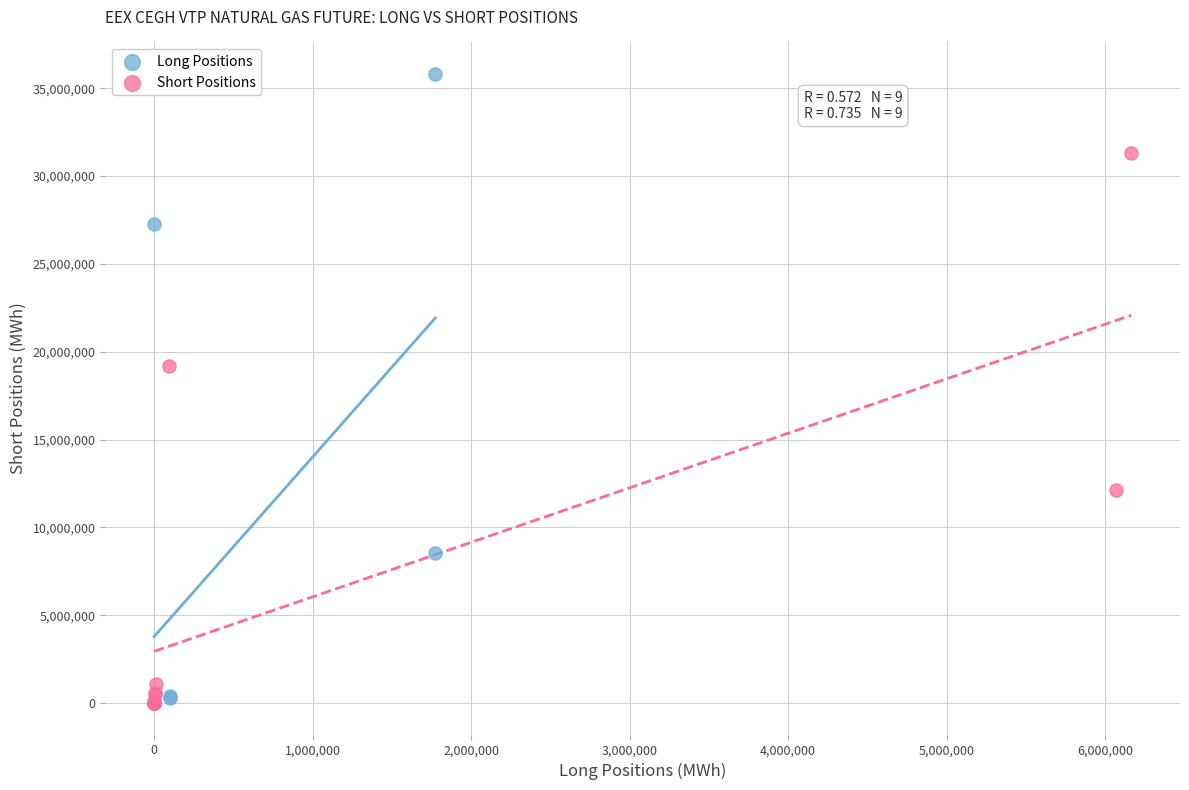

Which series reaches the maximum Y coordinate?

Long Positions